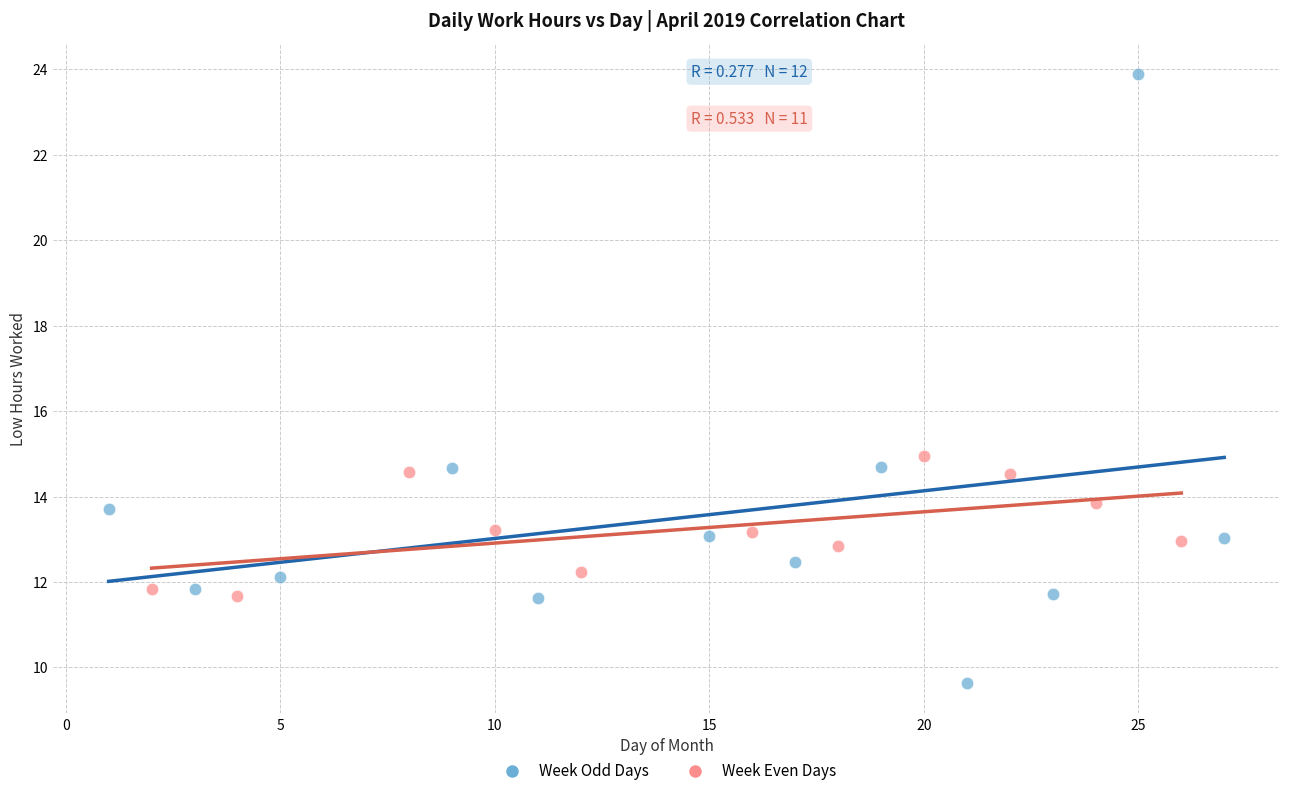

What are all the series names shown in the legend?

Week Odd Days, Week Even Days